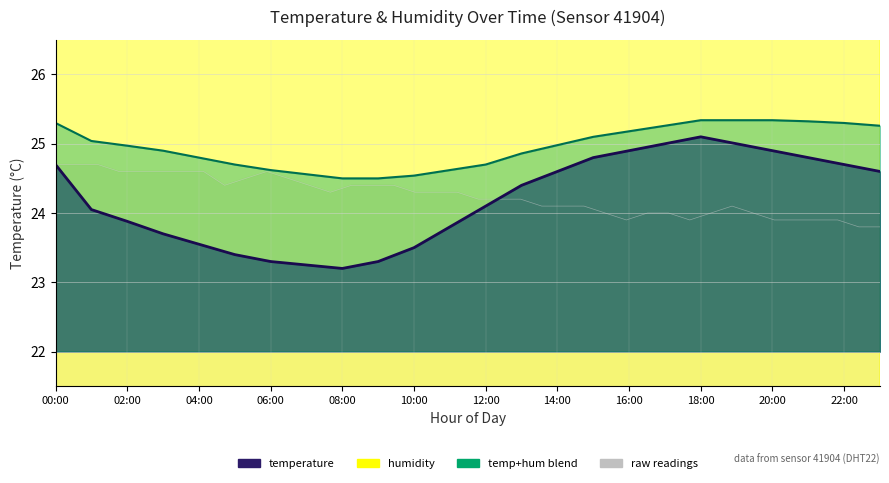

Does the chart have visible grid lines?

Yes